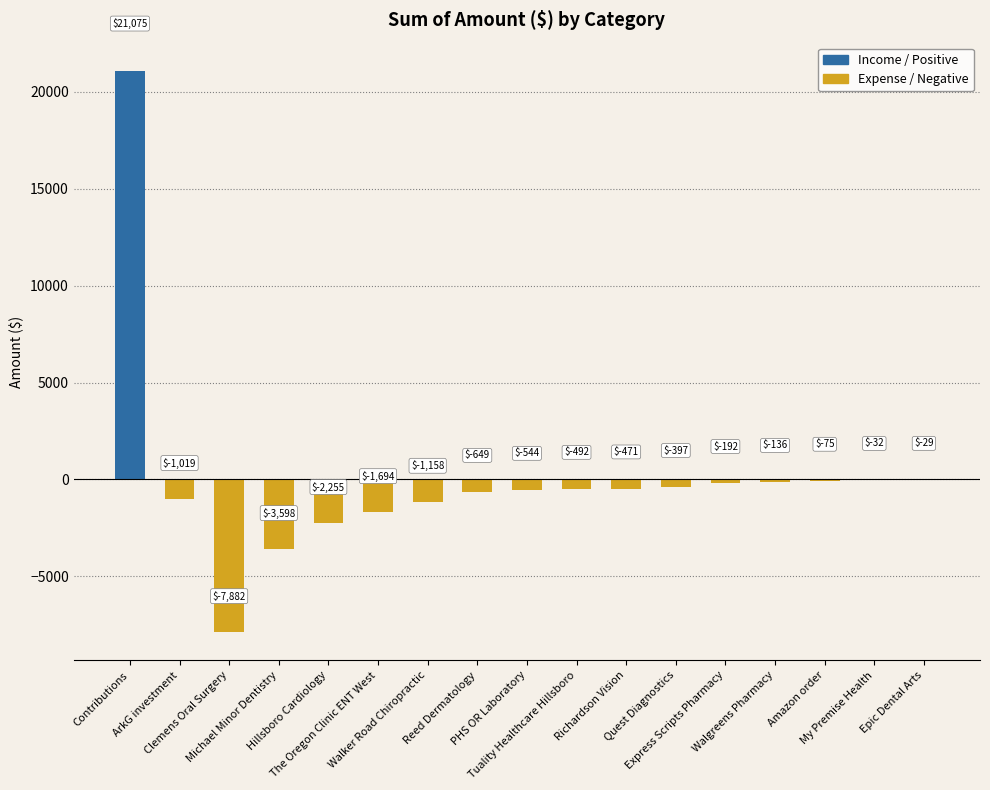

What is the greatest value displayed?

21074.7